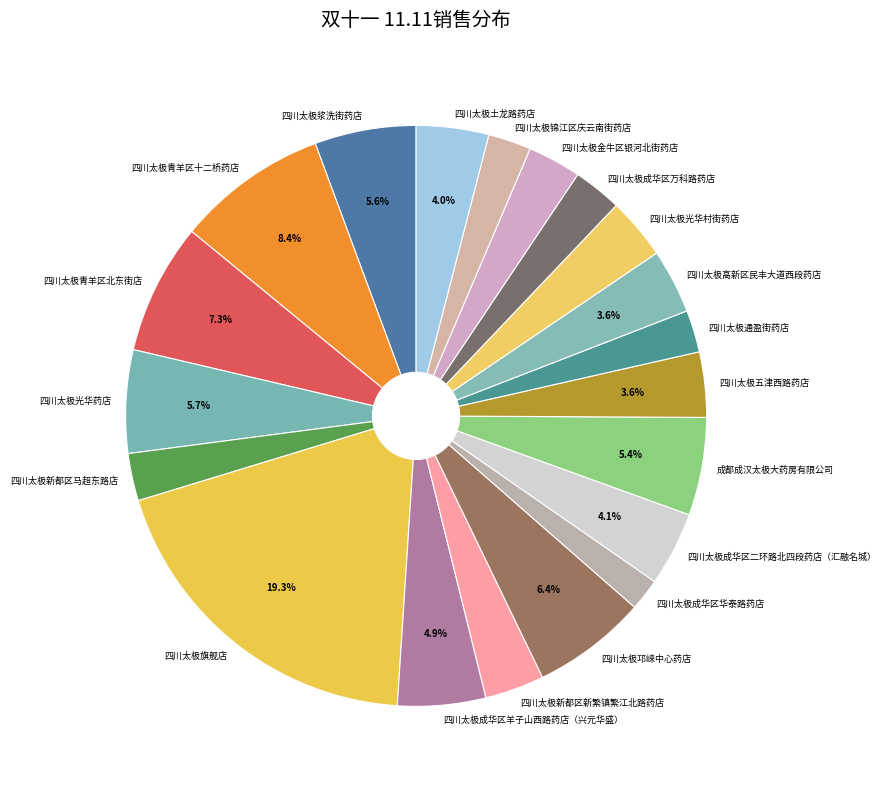

Is there any slice that represents more than half of the pie?

No